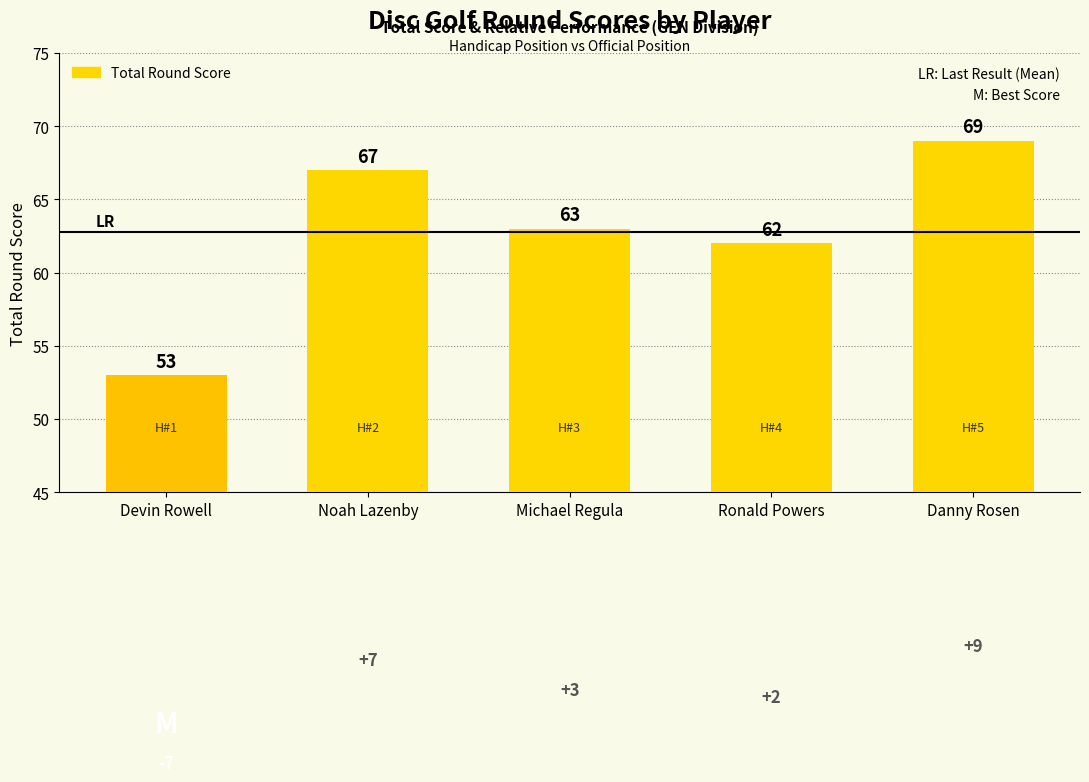

What is the difference between the values at Ronald Powers and Noah Lazenby?

5